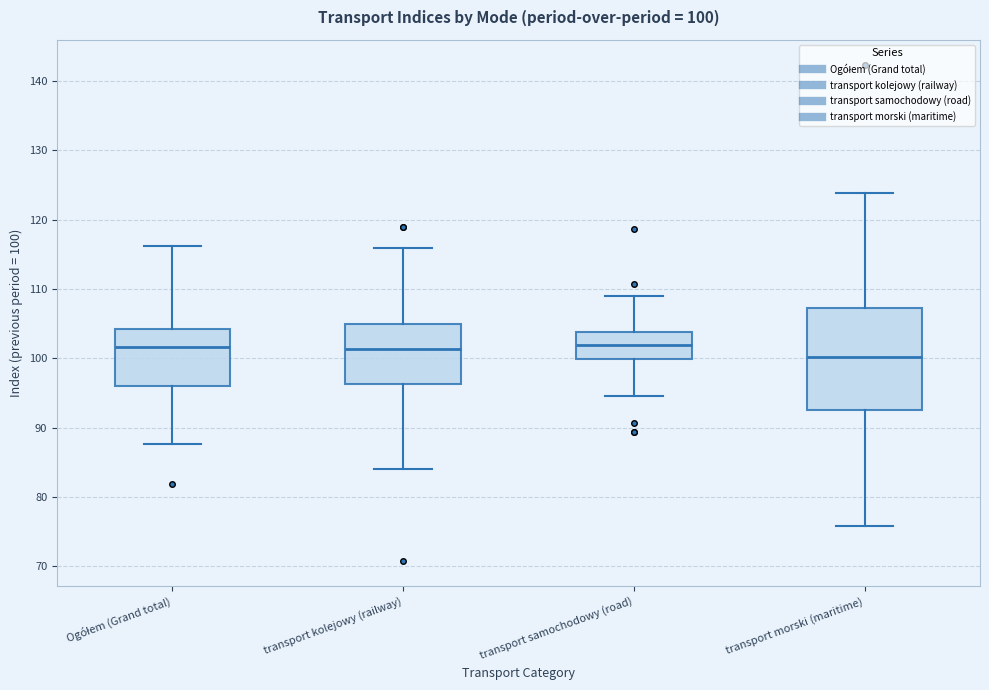

Which box has the lowest median line?

transport morski (maritime)